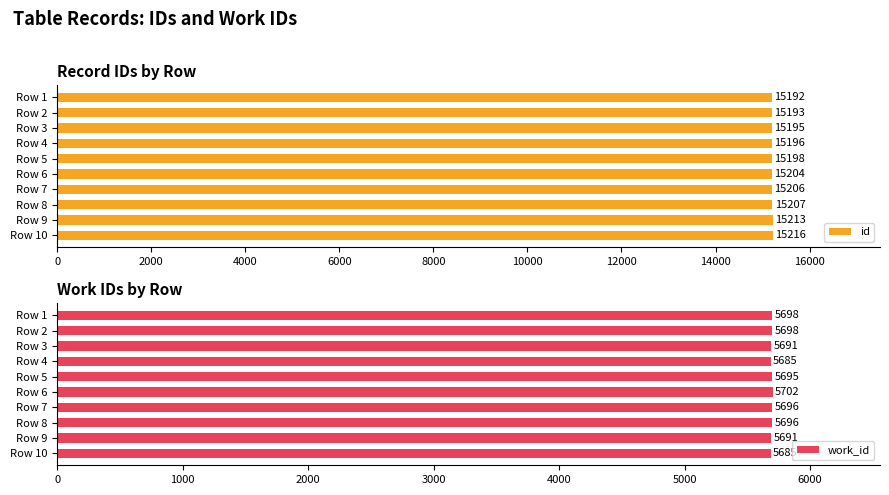

List the series in order of their overall mean, highest first.

id, work_id